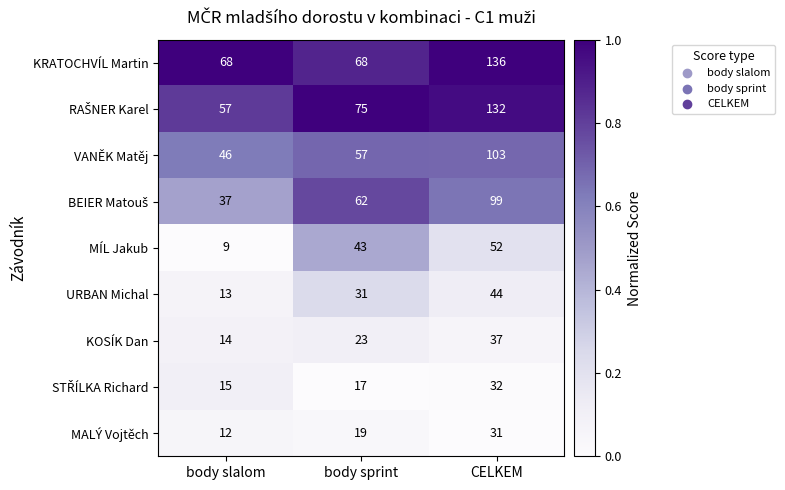

What is the difference between the second highest and minimum values in the URBAN Michal series?

18